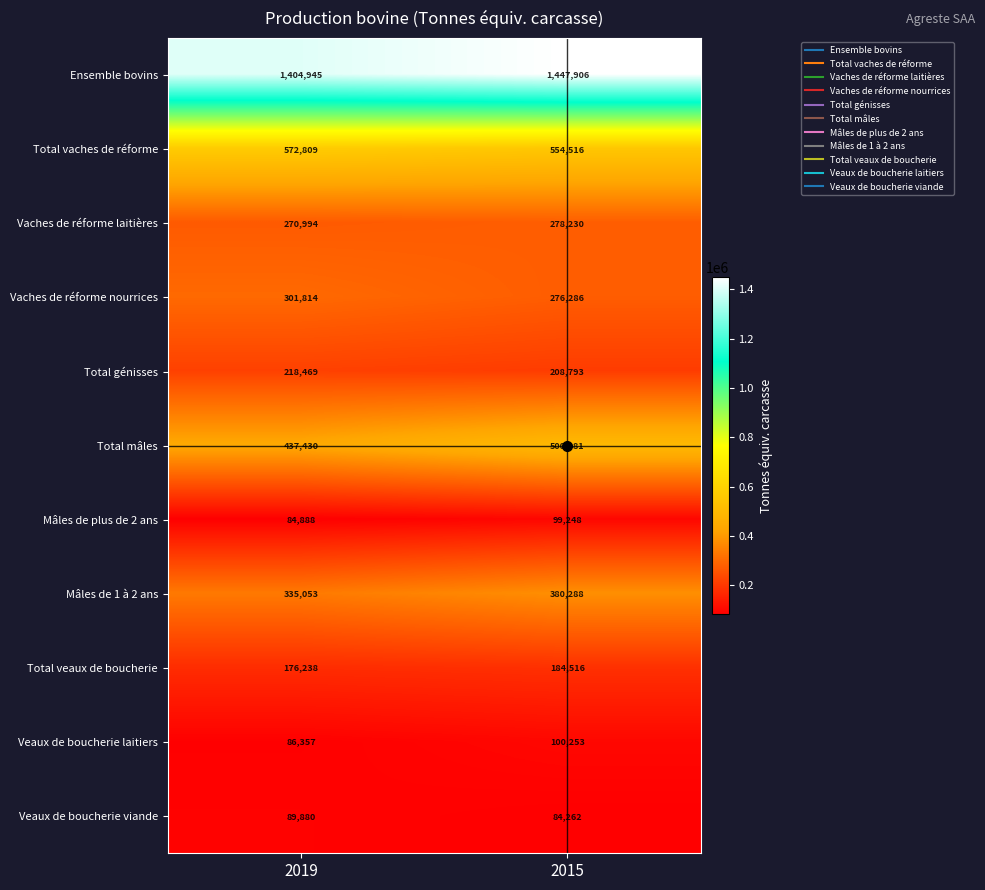

At which label is Total veaux de boucherie closest to 180377?

2019